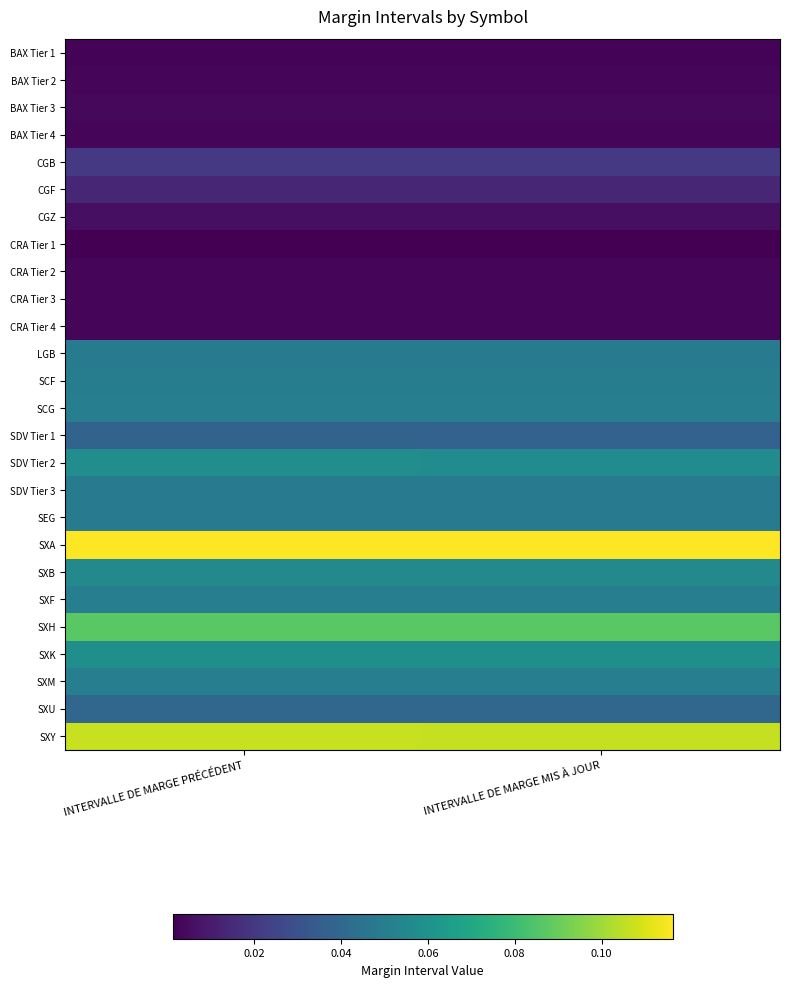

Rank the series at INTERVALLE DE MARGE PRÉCÉDENT from lowest to highest value.

CRA Tier 1, BAX Tier 1, BAX Tier 4, CRA Tier 2, CRA Tier 3, CRA Tier 4, BAX Tier 2, BAX Tier 3, CGZ, CGF, CGB, SDV Tier 1, SXU, SDV Tier 3, LGB, SEG, SCF, SCG, SXF, SXM, SXB, SDV Tier 2, SXK, SXH, SXY, SXA